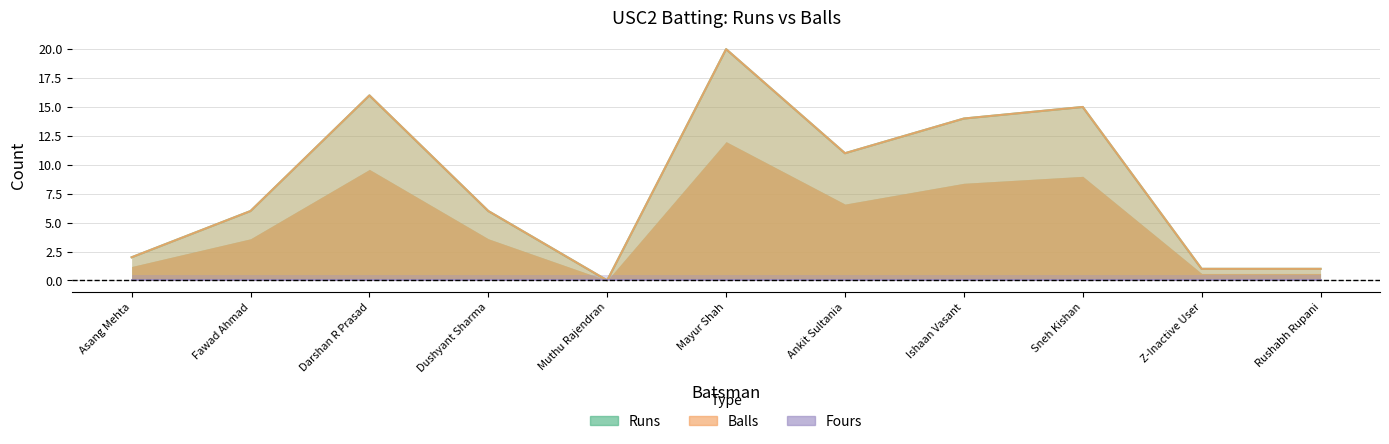

True or false: Runs has a value of 16 at Darshan R Prasad.

True